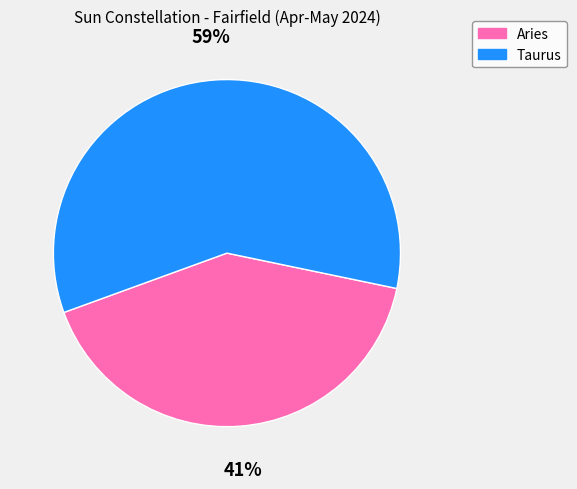

Does Aries represent more than half of the total?

No